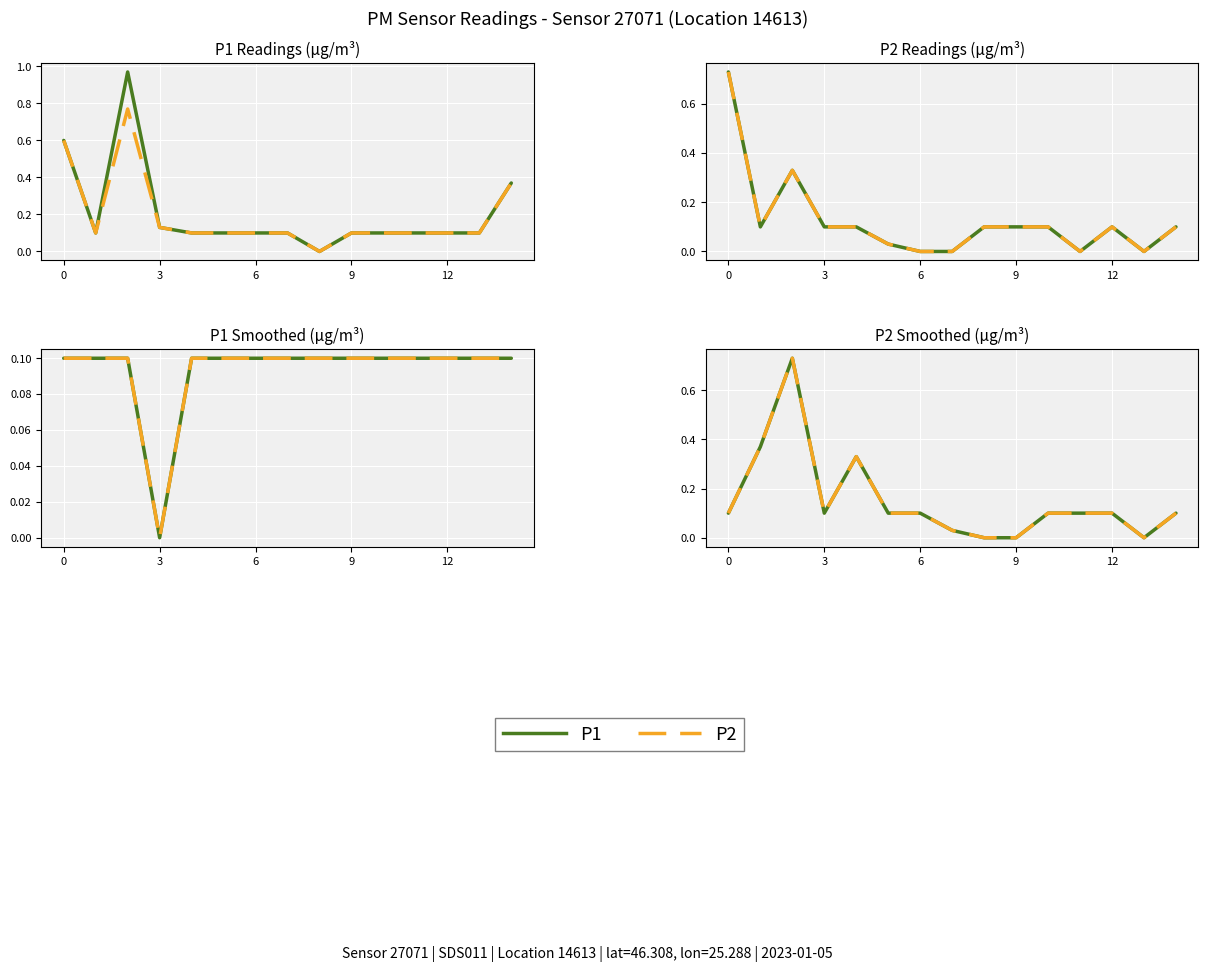

At which label does P2 reach its minimum?

8